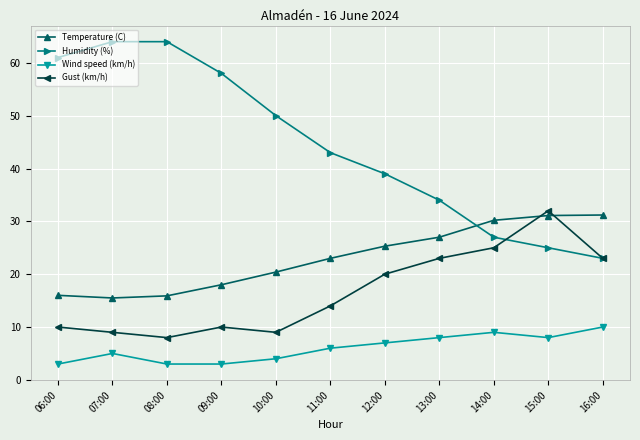

What is the average value of the Gust (km/h) series?

16.6